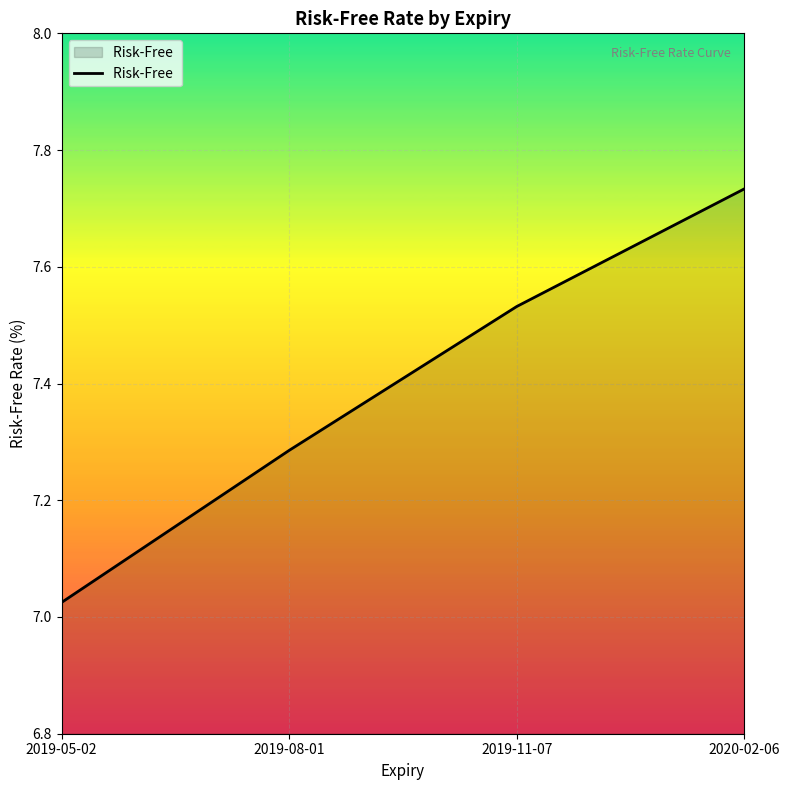

What position from the right is 2019-05-02?

4